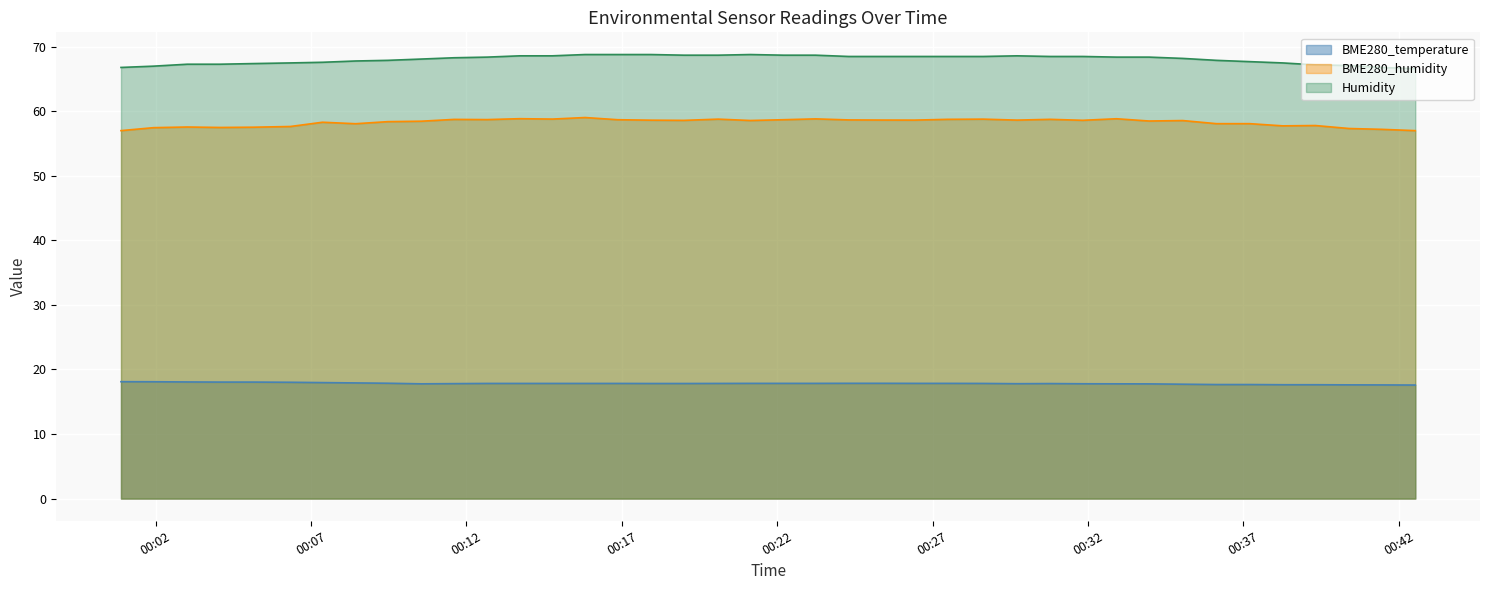

True or false: Humidity and BME280_humidity intersect in this chart.

False